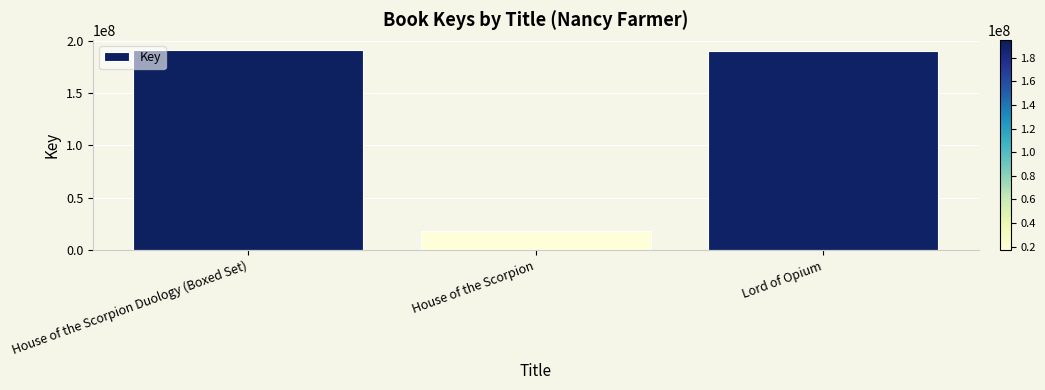

The chart shows a value of 271215469 at Lord of Opium. True or false?

False